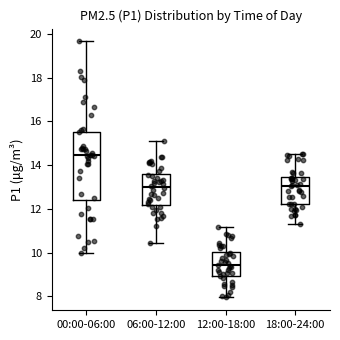

Which box's median line is the lowest?

12:00-18:00